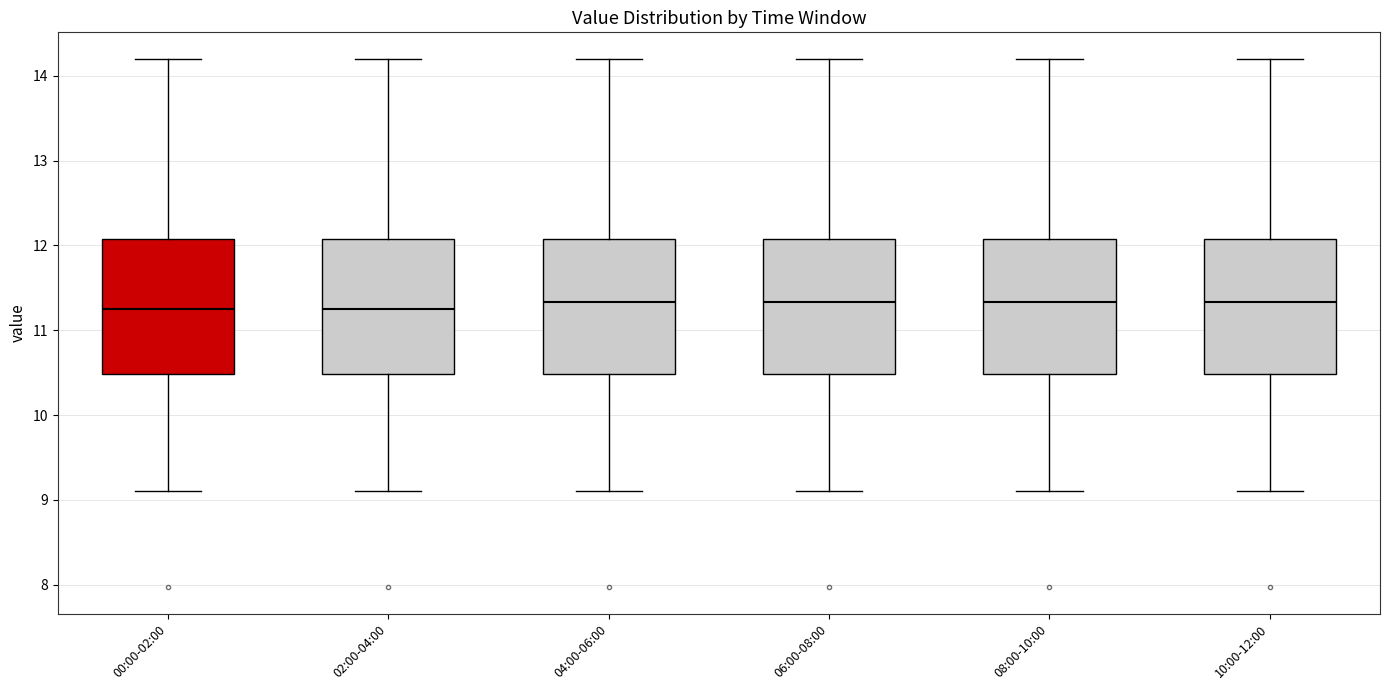

Reading left to right, read every box against the y-axis: the position of its median line, the range the box covers, and the ends of its whiskers. The values are not printed on the chart, so give them approximately, as read against the axis.

00:00-02:00: median 11.3, box 10.5 to 12.1, whiskers 9.1 to 14.2
02:00-04:00: median 11.3, box 10.5 to 12.1, whiskers 9.1 to 14.2
04:00-06:00: median 11.3, box 10.5 to 12.1, whiskers 9.1 to 14.2
06:00-08:00: median 11.3, box 10.5 to 12.1, whiskers 9.1 to 14.2
08:00-10:00: median 11.3, box 10.5 to 12.1, whiskers 9.1 to 14.2
10:00-12:00: median 11.3, box 10.5 to 12.1, whiskers 9.1 to 14.2